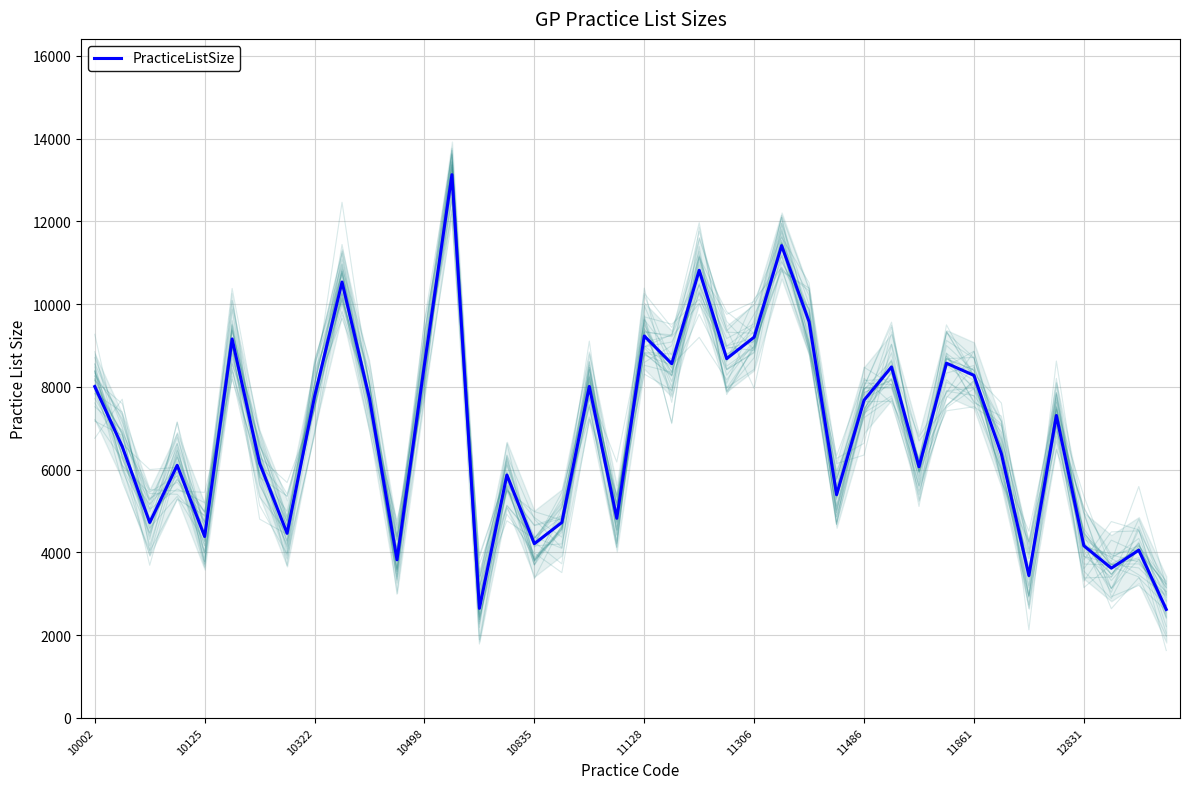

The value at 37 is 3618. True or false?

True